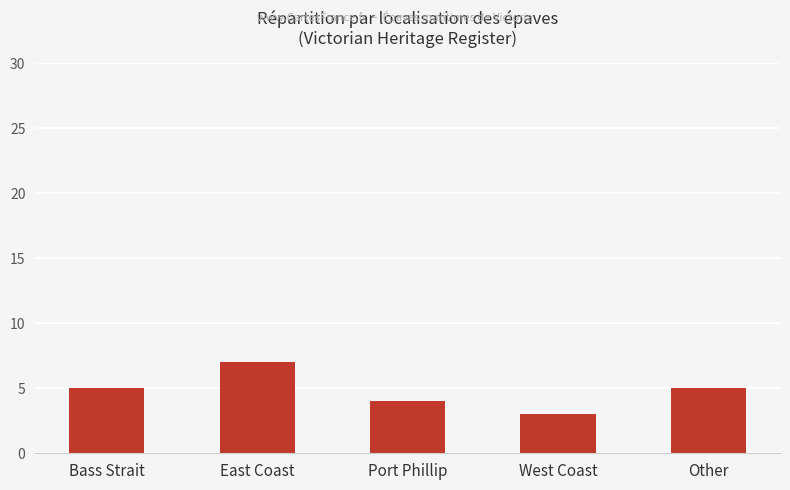

What is the change in value from Bass Strait to West Coast?

-2